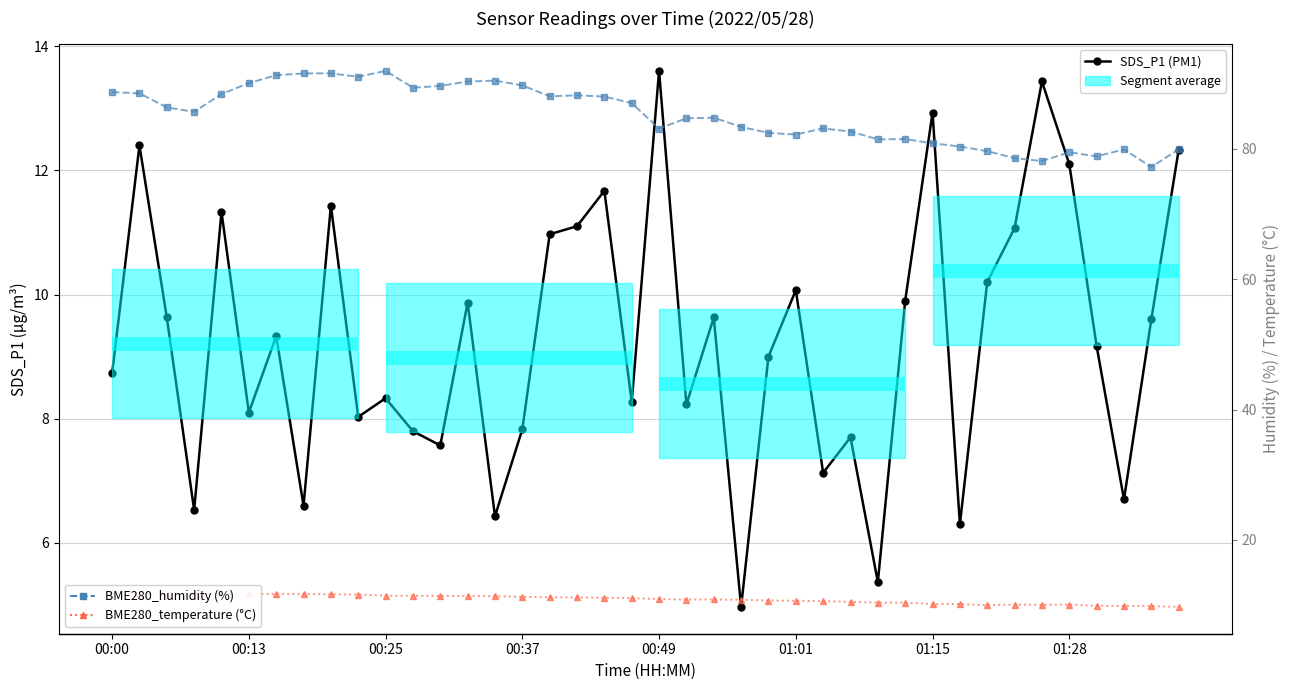

Between 36 and 23, which is larger?

36